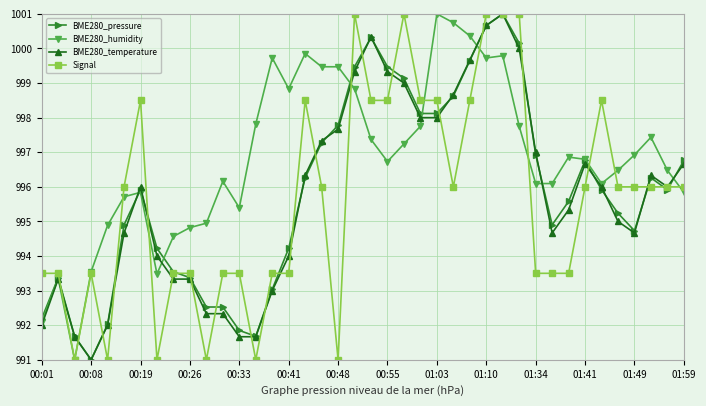

Which series has the largest total across all categories?

BME280_humidity